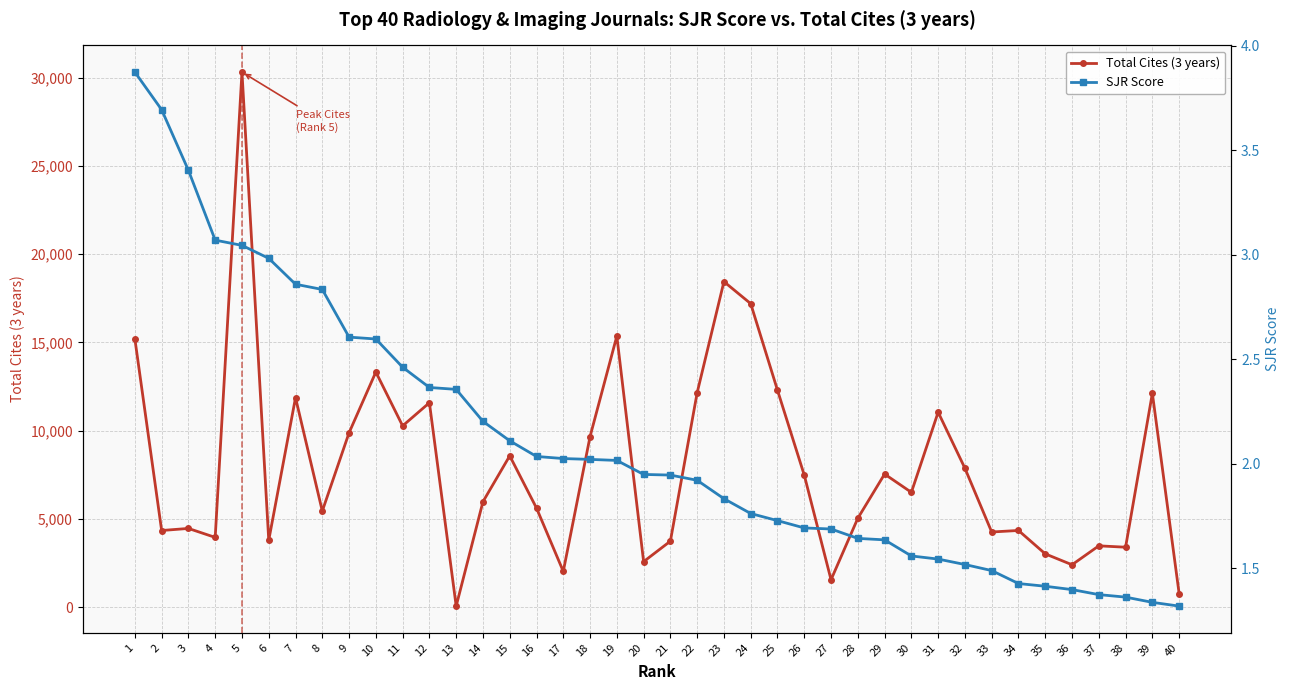

Is this an area chart (filled region under the line)?

No